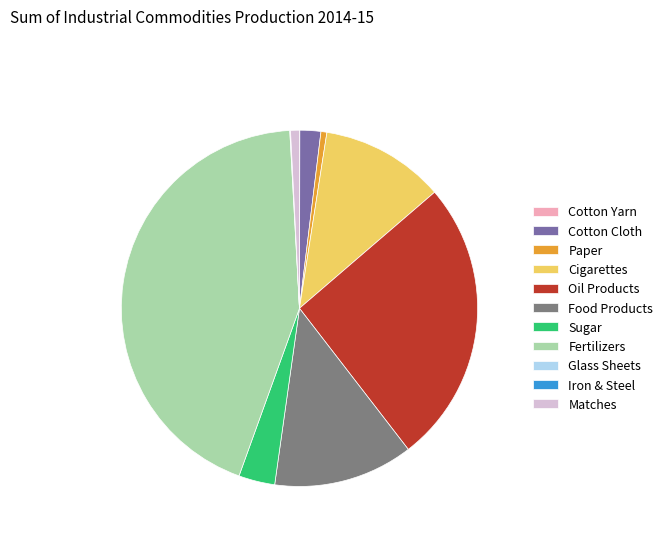

Approximately how many times larger is the value at Oil Products compared to Matches?

32.2